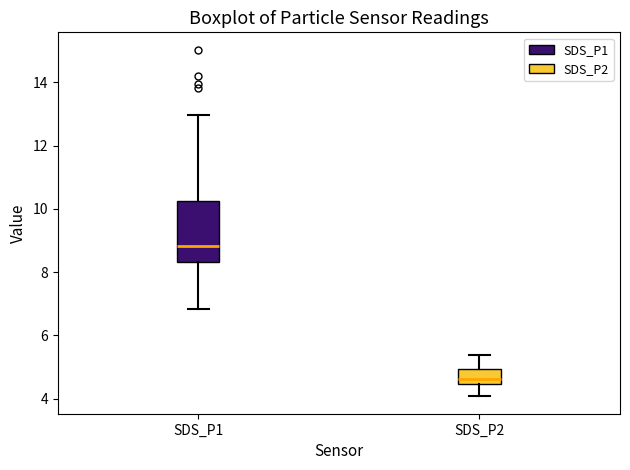

Reading left to right, transcribe this box plot: for each box, give where its median line is, the range the box spans, and where its two whiskers end, as read against the y-axis. The values are not printed on the chart, so give them approximately, as read against the axis.

SDS_P1: median 8.8, box 8.4 to 10.2, whiskers 6.8 to 13.0
SDS_P2: median 4.6, box 4.4 to 5.0, whiskers 4.0 to 5.4